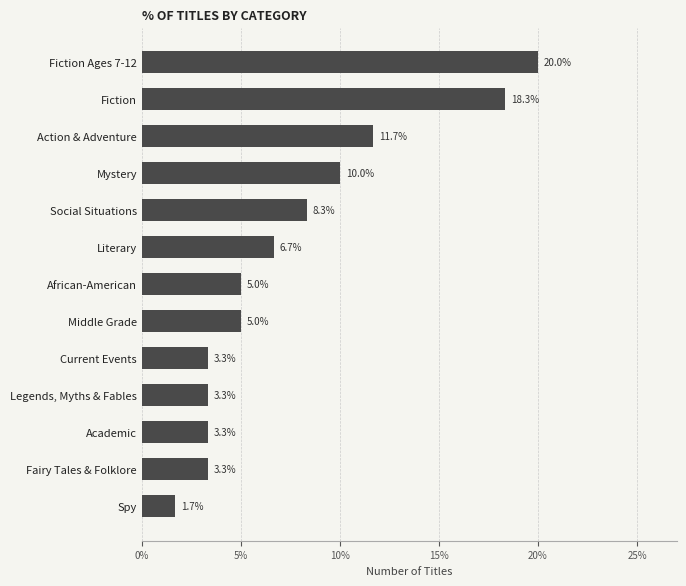

What is the value of the 13th bar from the top?

1.7